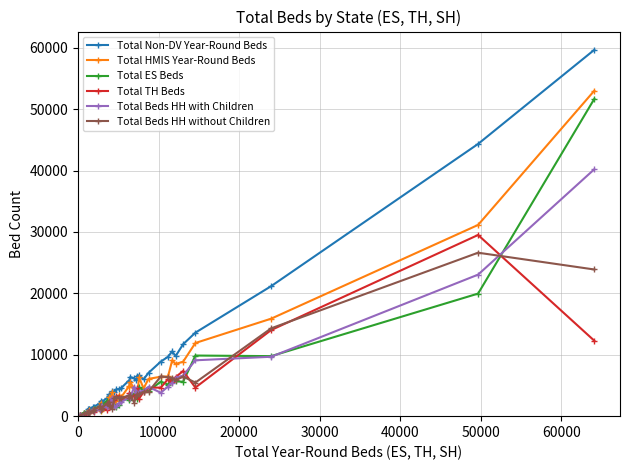

Count the number of categories in the chart.

39